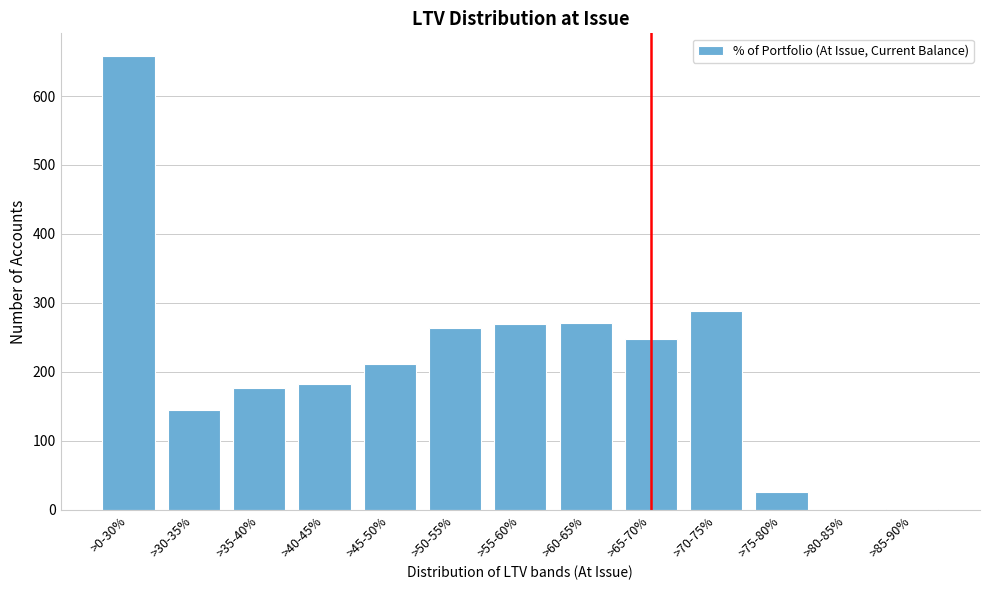

Between >80-85% and >50-55%, which is larger?

>50-55%